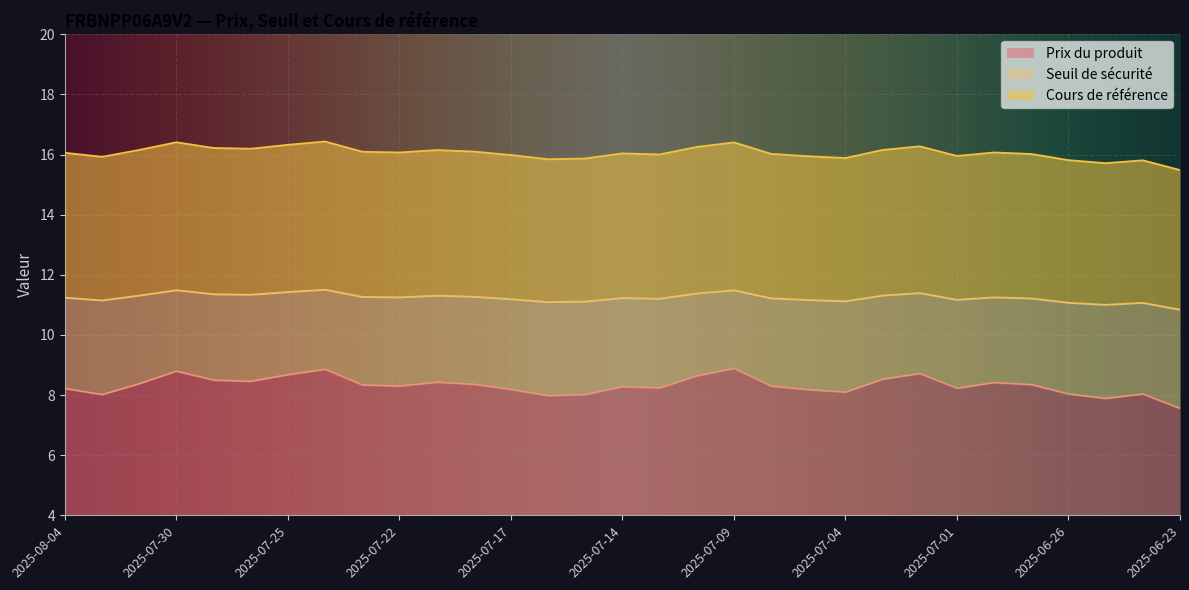

What is the difference between the highest and lowest values at 2025-07-31?

7.8